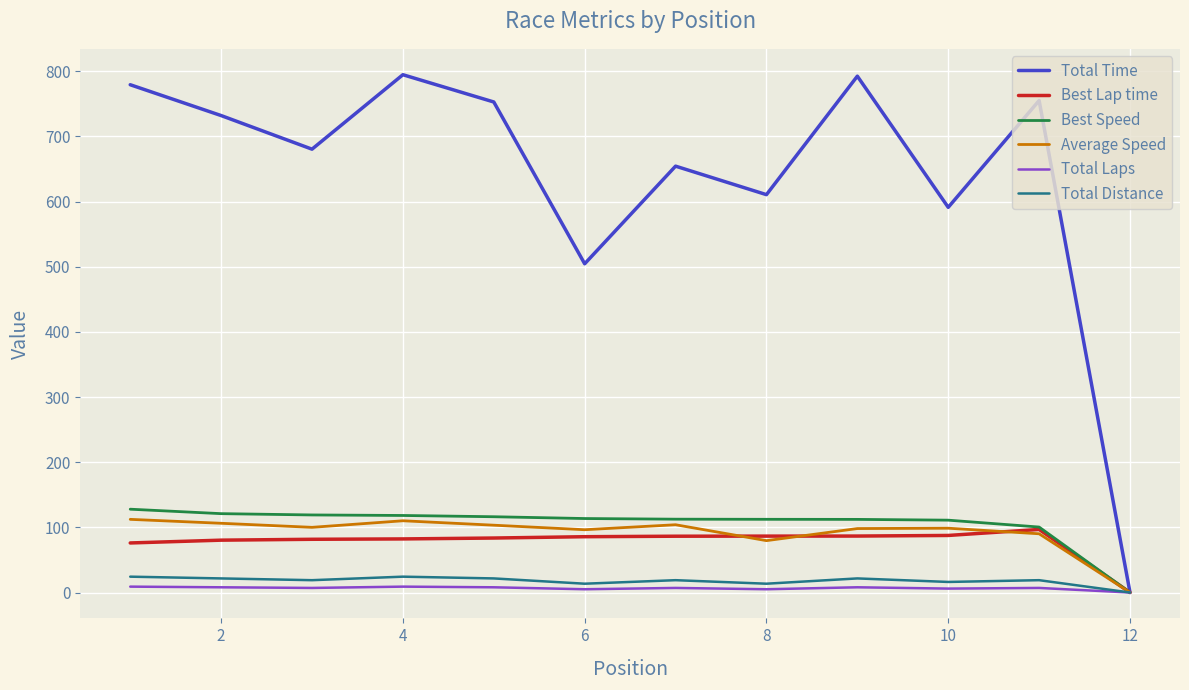

What is the highest value of the Total Time series?

794.6